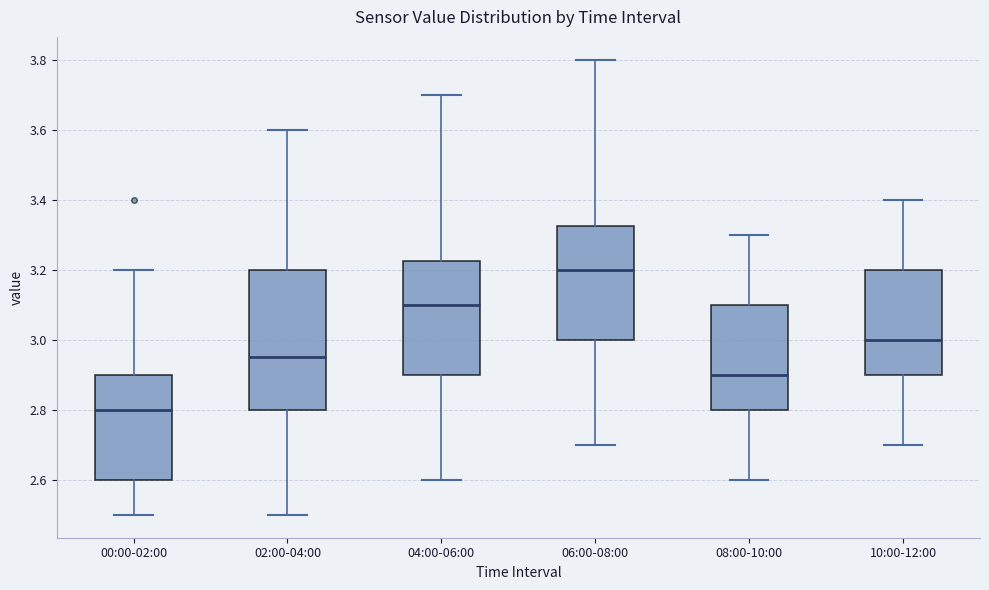

Reading left to right, transcribe this box plot: for each box, give where its median line is, the range the box spans, and where its two whiskers end, as read against the y-axis. The values are not printed on the chart, so give them approximately, as read against the axis.

00:00-02:00: median 2.80, box 2.60 to 2.90, whiskers 2.50 to 3.20
02:00-04:00: median 2.96, box 2.80 to 3.20, whiskers 2.50 to 3.60
04:00-06:00: median 3.10, box 2.90 to 3.22, whiskers 2.60 to 3.70
06:00-08:00: median 3.20, box 3.00 to 3.32, whiskers 2.70 to 3.80
08:00-10:00: median 2.90, box 2.80 to 3.10, whiskers 2.60 to 3.30
10:00-12:00: median 3.00, box 2.90 to 3.20, whiskers 2.70 to 3.40